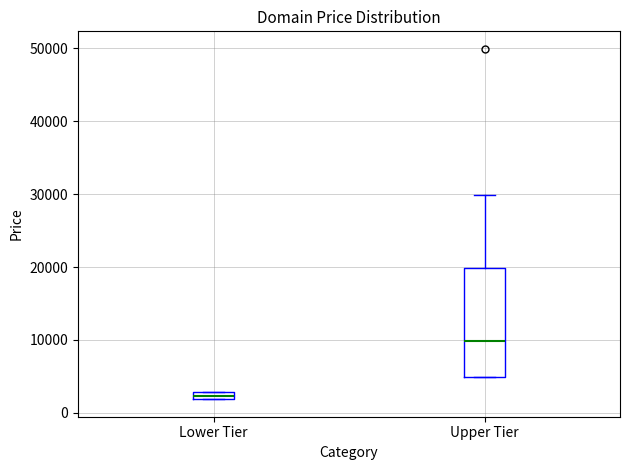

Which box is the tallest, from its lower edge to its upper edge?

Upper Tier